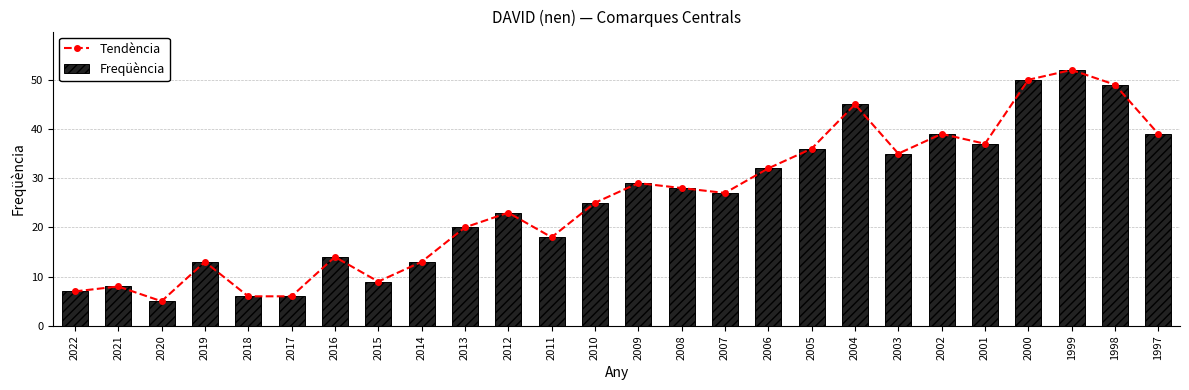

What is the difference between the Freqüència values at 2015 and 2001?

28